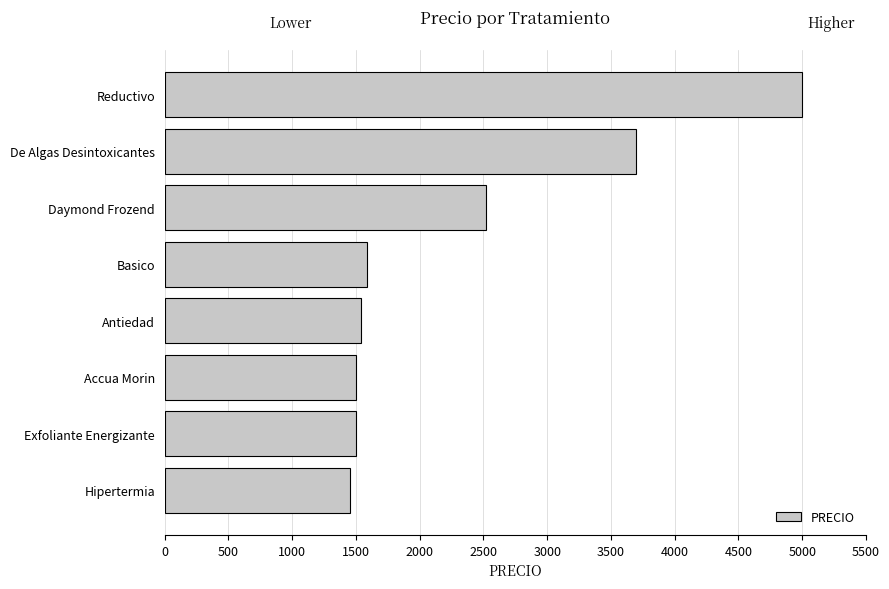

At which label is the value closest to 3222?

De Algas Desintoxicantes